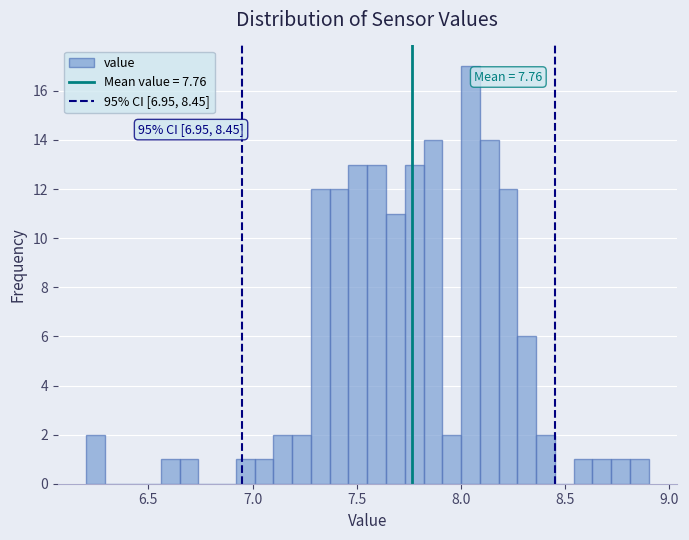

Read against the x-axis, roughly where is the centre of the tallest bar?

8.05